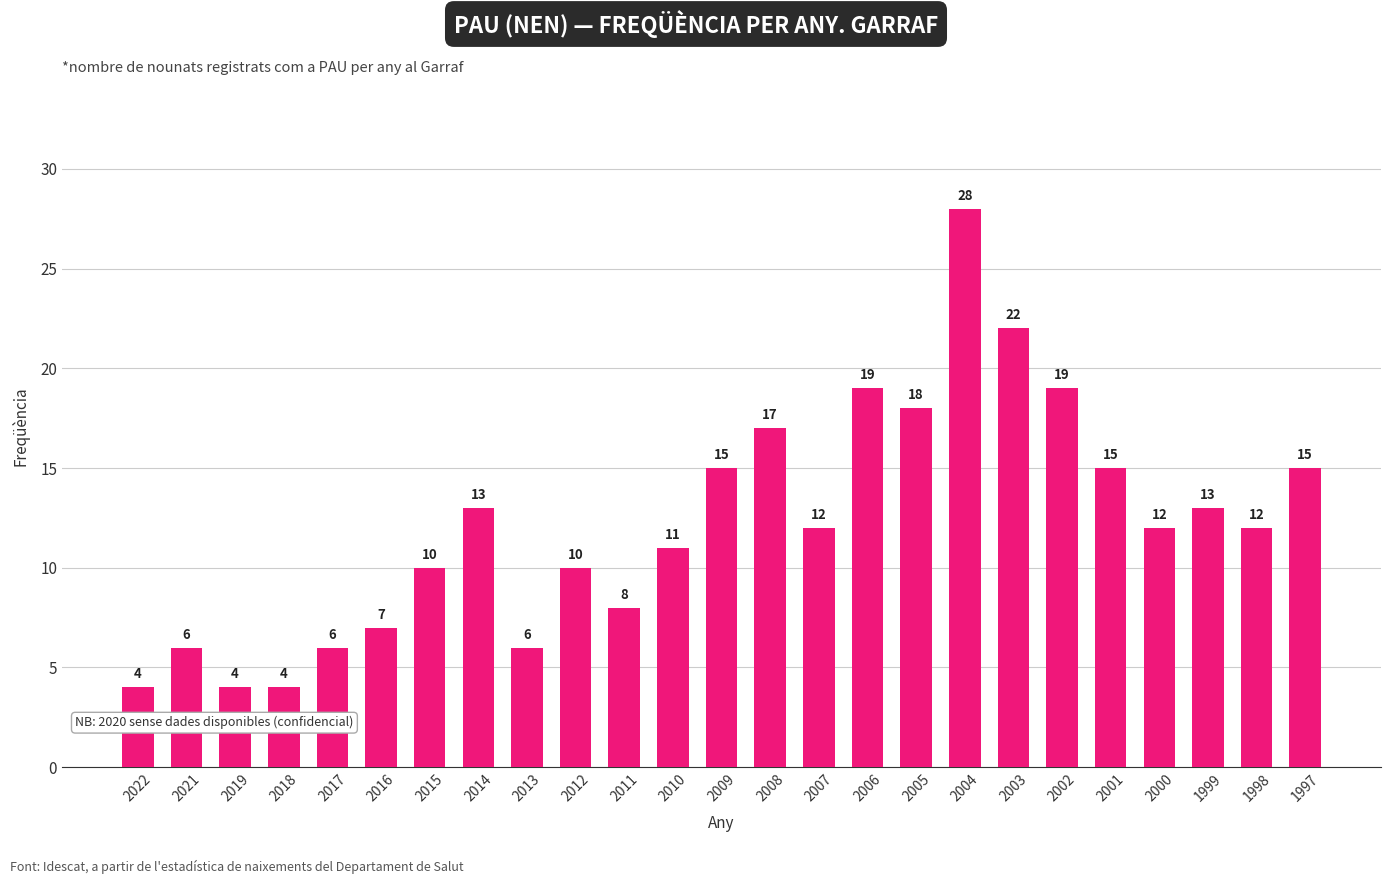

What is the difference between the values at 2022 and 1997?

11